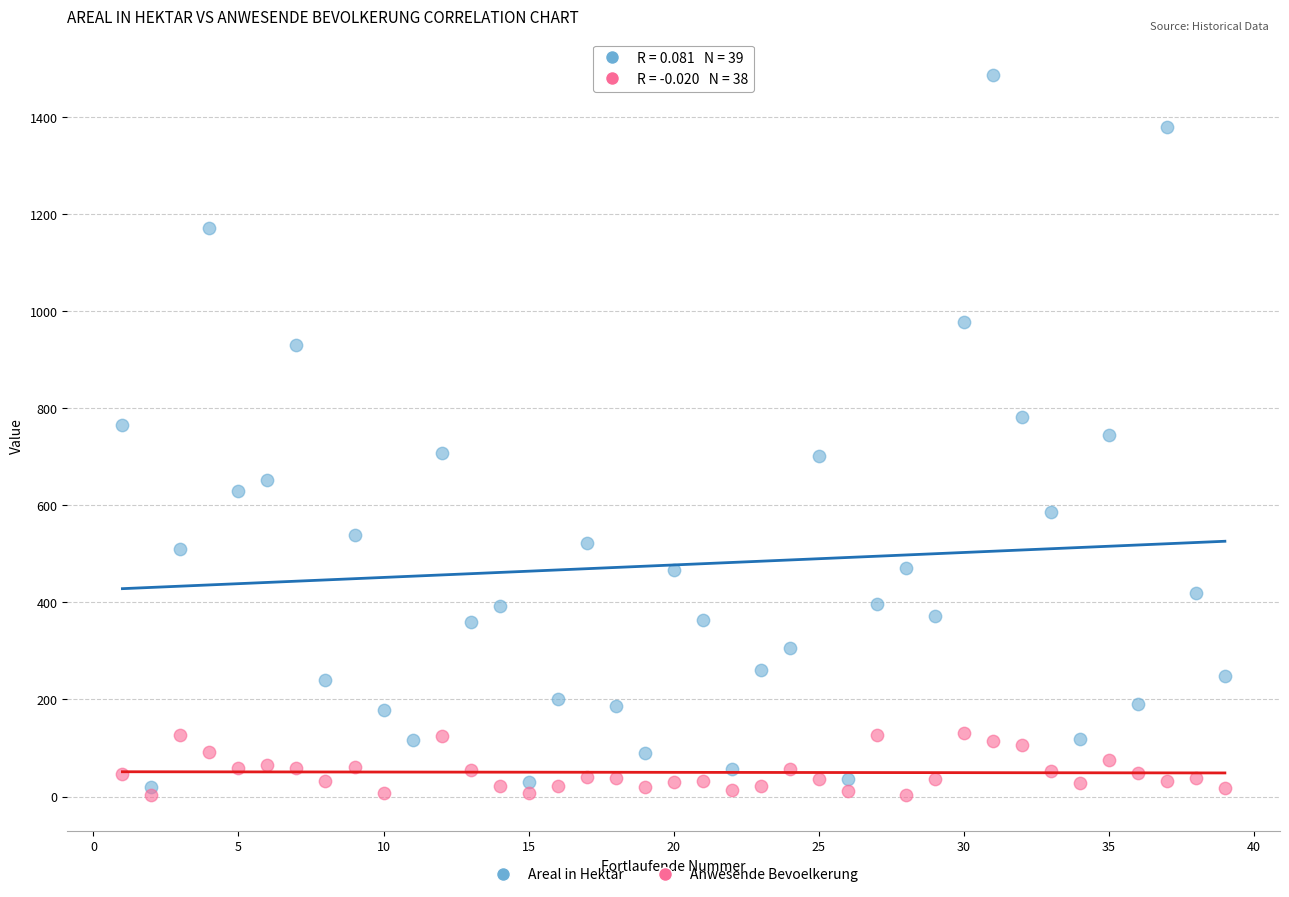

Which series contains the highest Y value?

Areal in Hektar